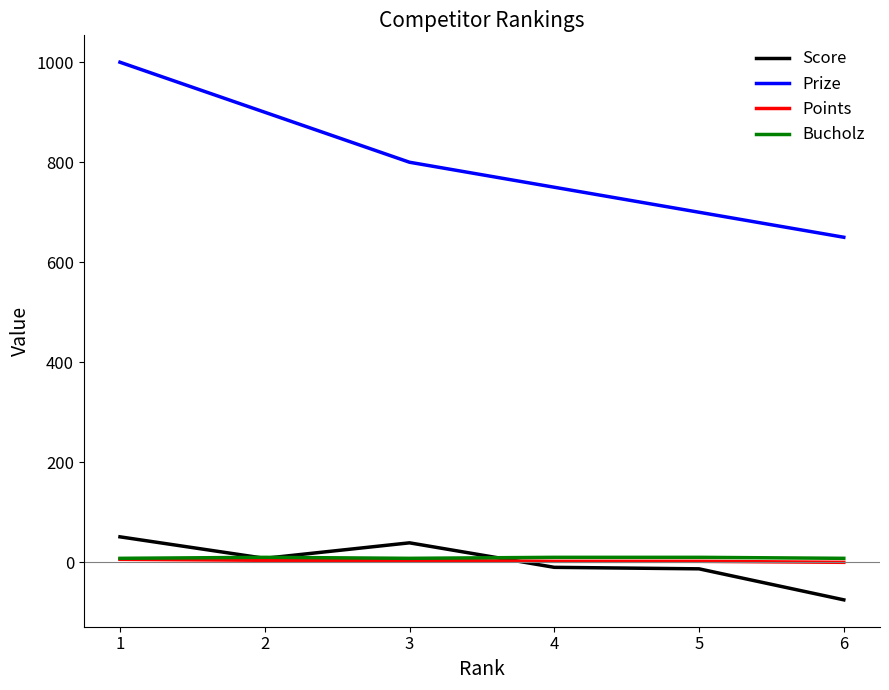

What is the sum of the Bucholz values at 4 and 1?

18